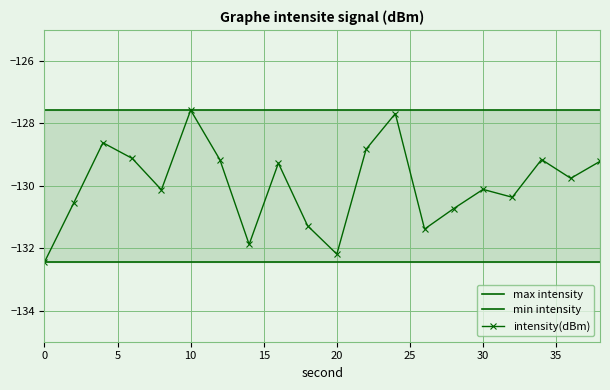

In intensity(dBm), how many points are higher than both neighbors (excluding endpoints)?

6